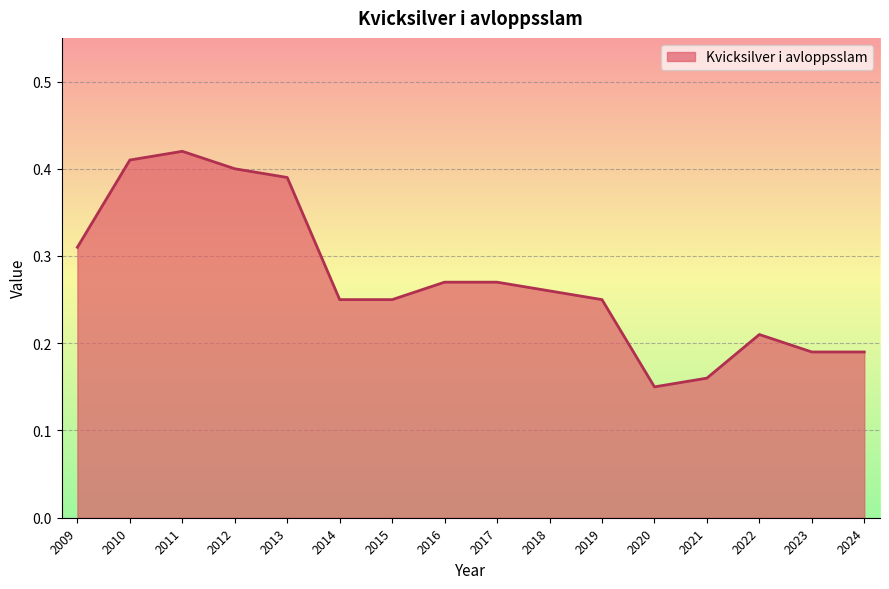

True or false: the data shows 0.4 at 2012.

True